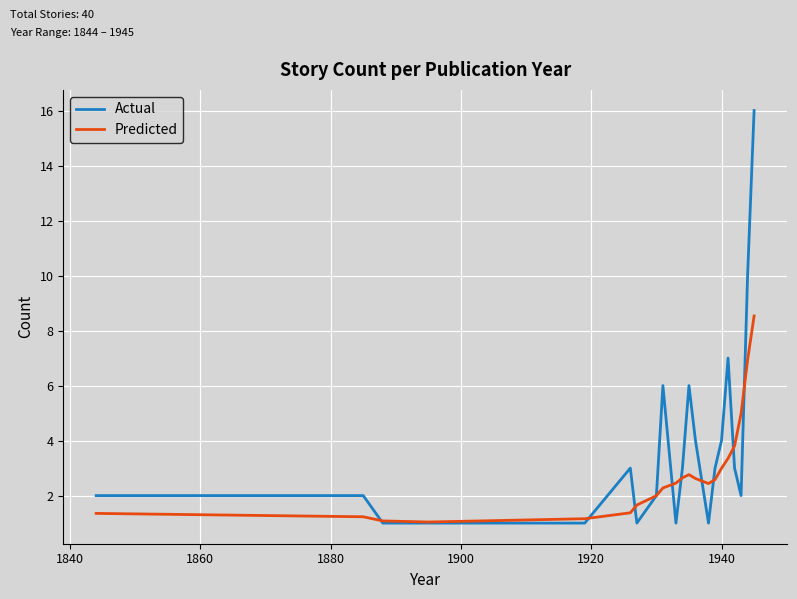

Rank the series by their maximum value, from highest to lowest.

Actual, Predicted